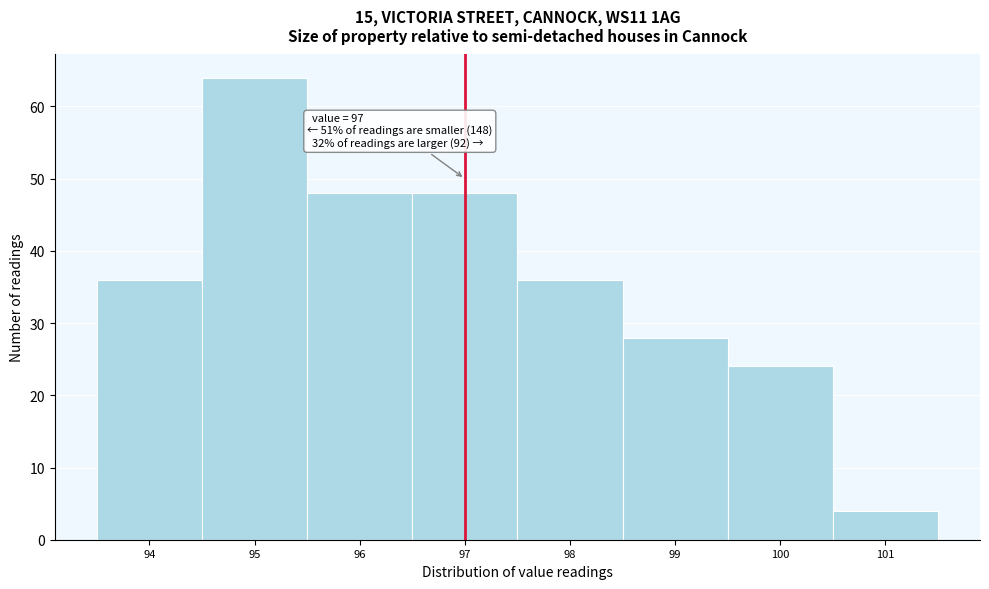

Which range on the x-axis has the tallest bar?

94.5 to 95.5